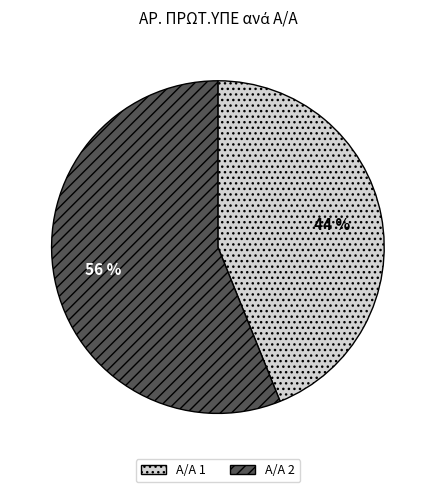

To the nearest percent, what is the difference between the largest and smallest slice percentages?

12%